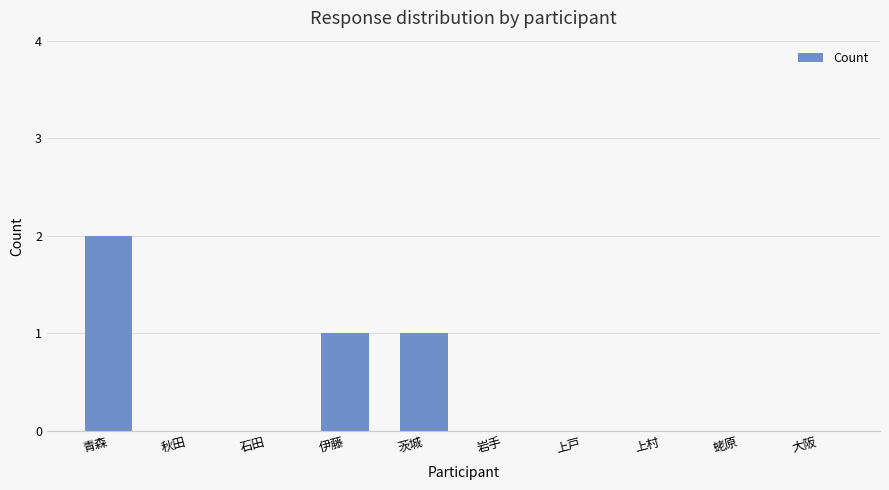

Between 上村 and 伊藤, which is larger?

伊藤